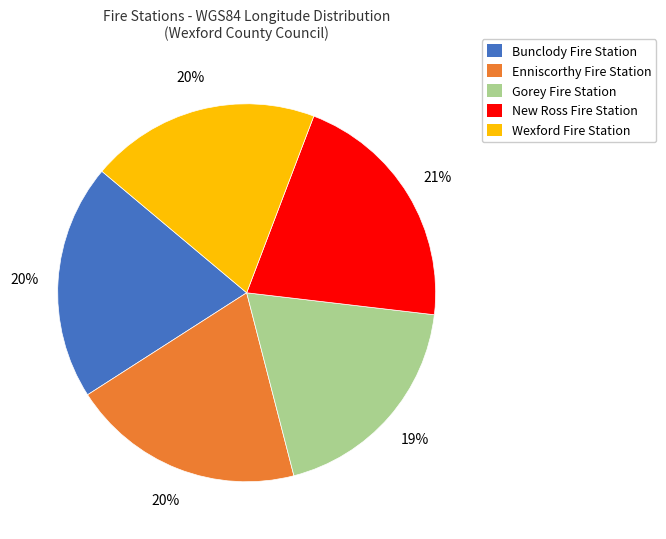

Is the sum of Wexford Fire Station and Gorey Fire Station greater than half?

No